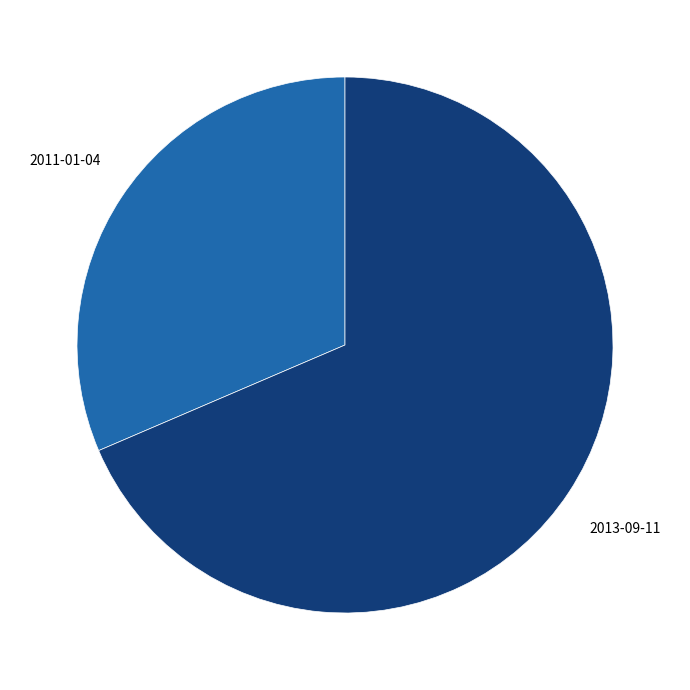

Count the number of slices in the pie.

2